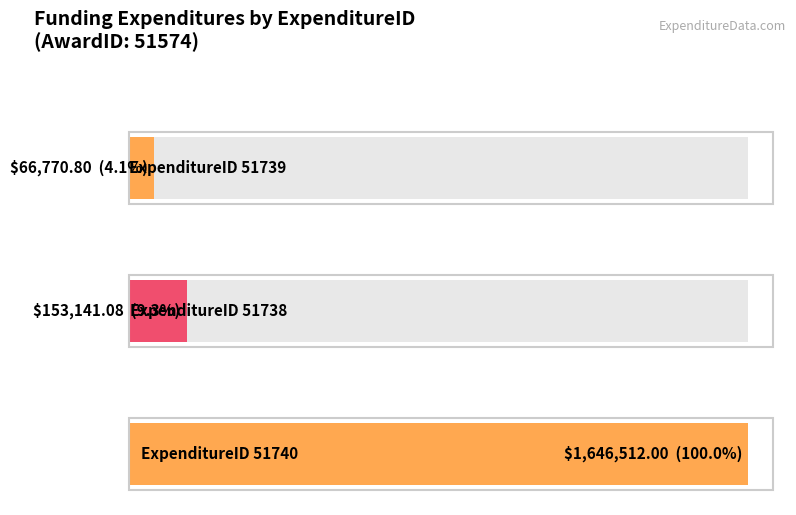

How many categories are shown in the chart?

3